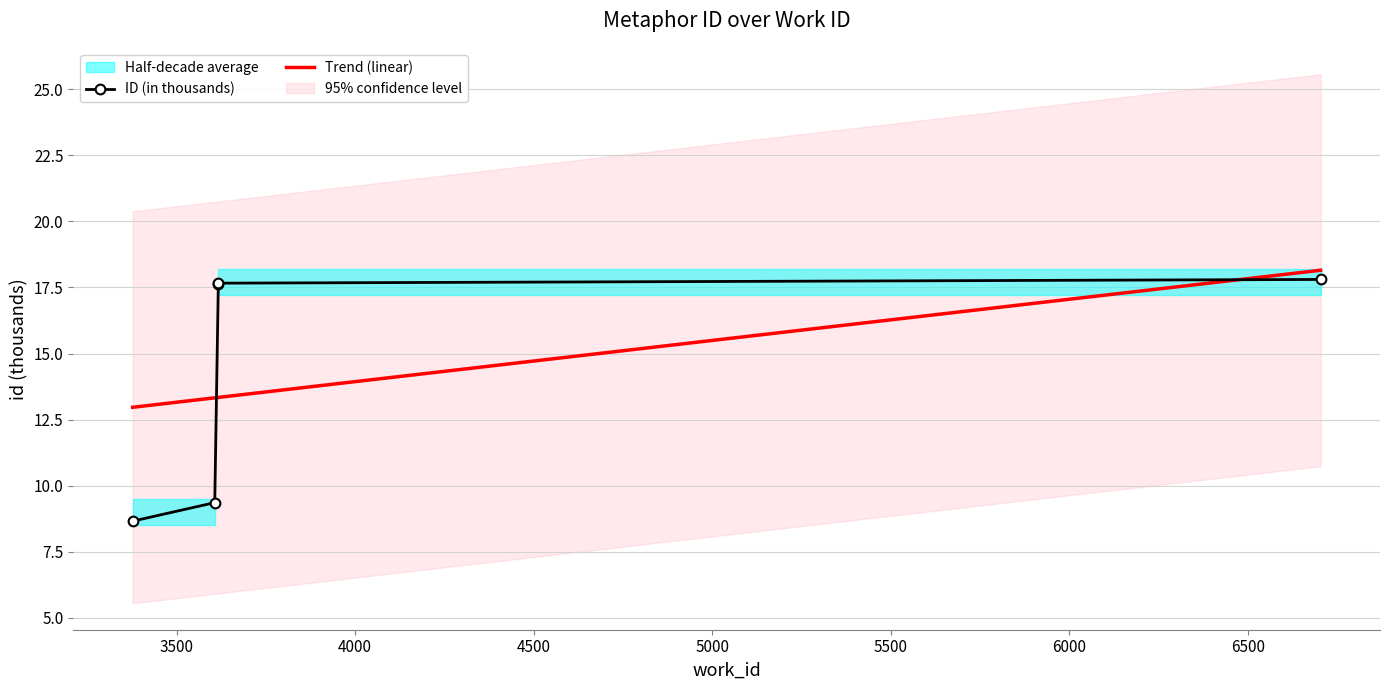

How many data points in ID (in thousands) are less than 17?

2